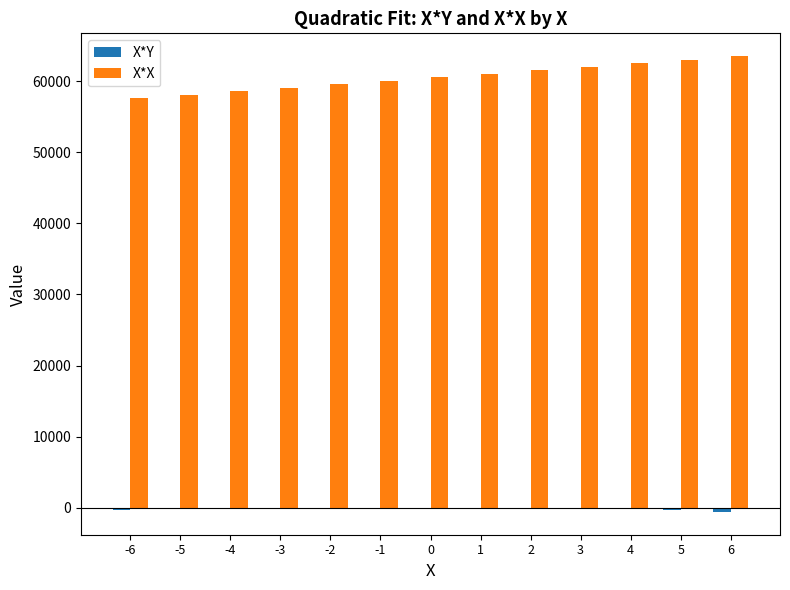

What is the sum of all X*X values?

786890.0